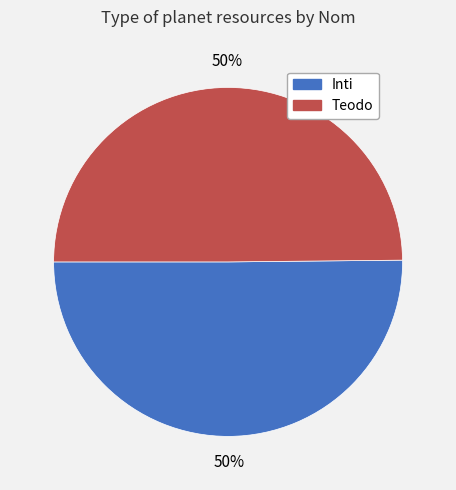

Do Inti and Teodo together represent more than half of the pie?

Yes